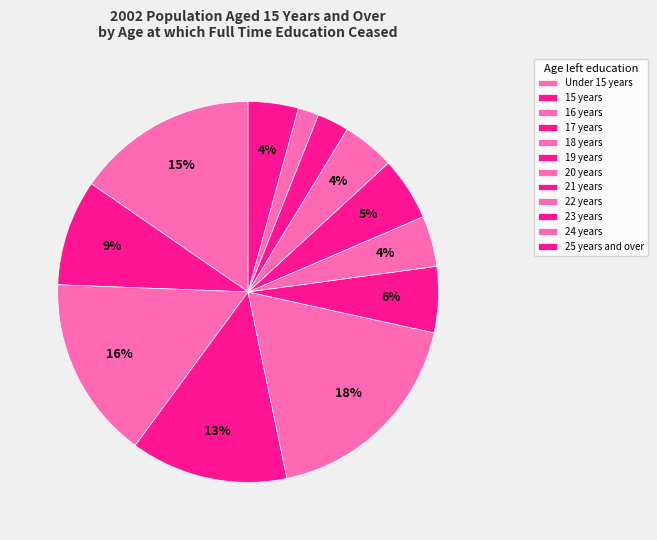

Does any single category account for the majority?

No